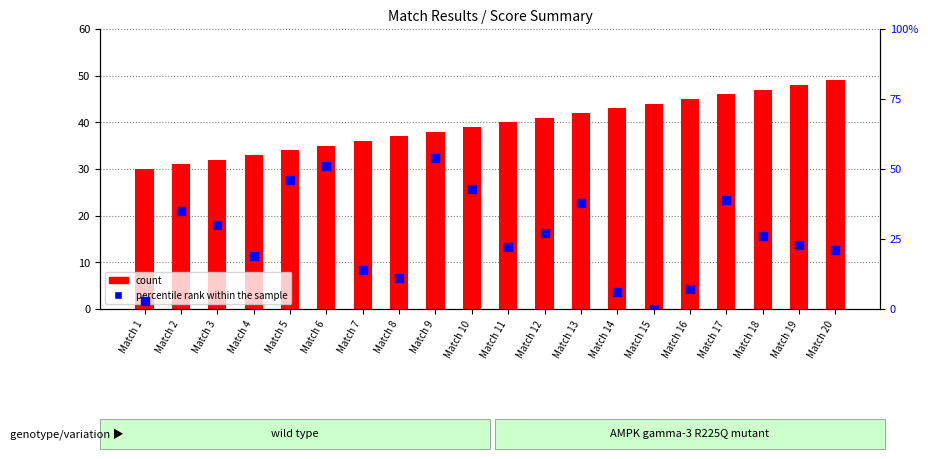

Which series reaches the minimum Y coordinate?

percentile rank within the sample